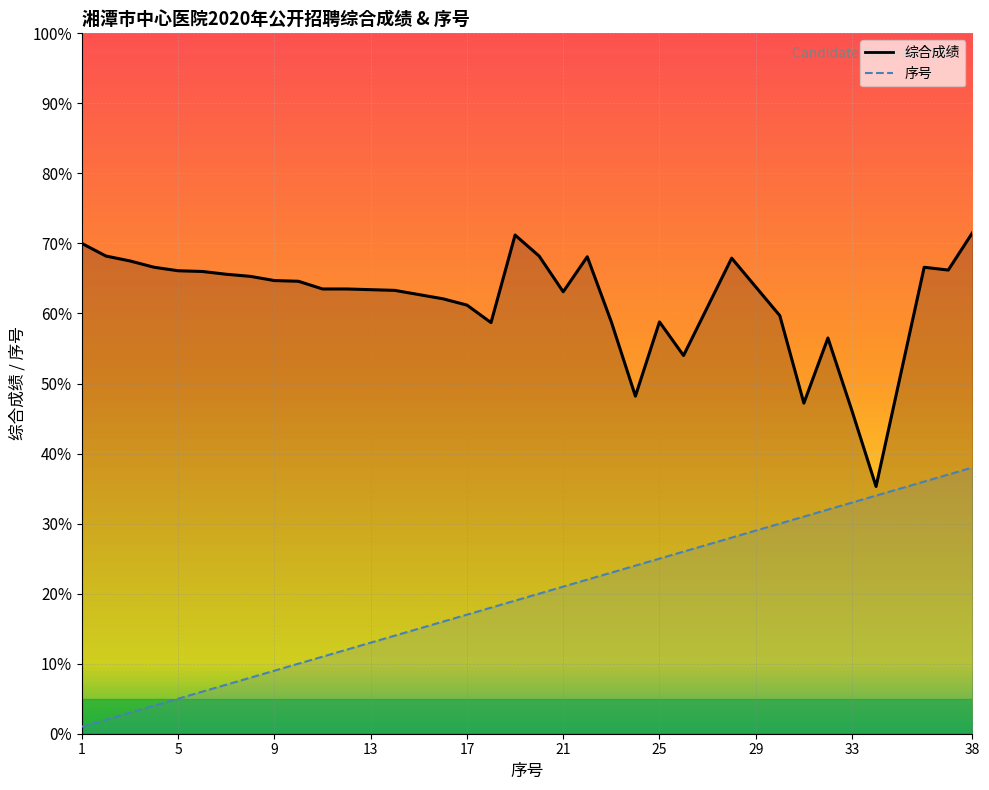

Read the 序号 value at 37.

37.0